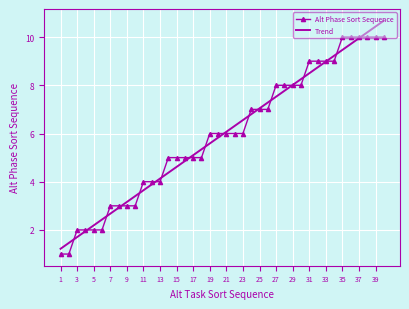

What is the minimum value for Alt Phase Sort Sequence?

1.0